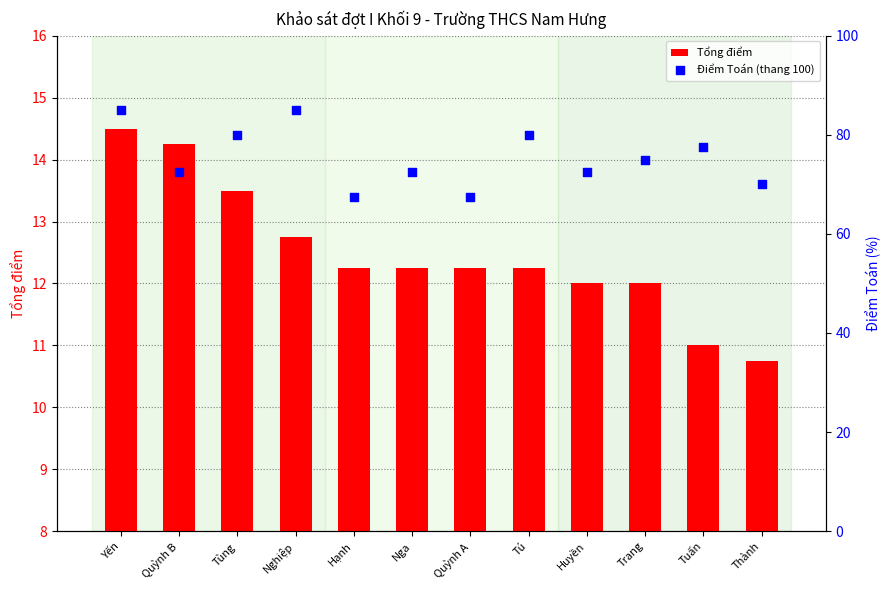

Which series reaches the maximum Y coordinate?

Điểm Toán (thang 100)